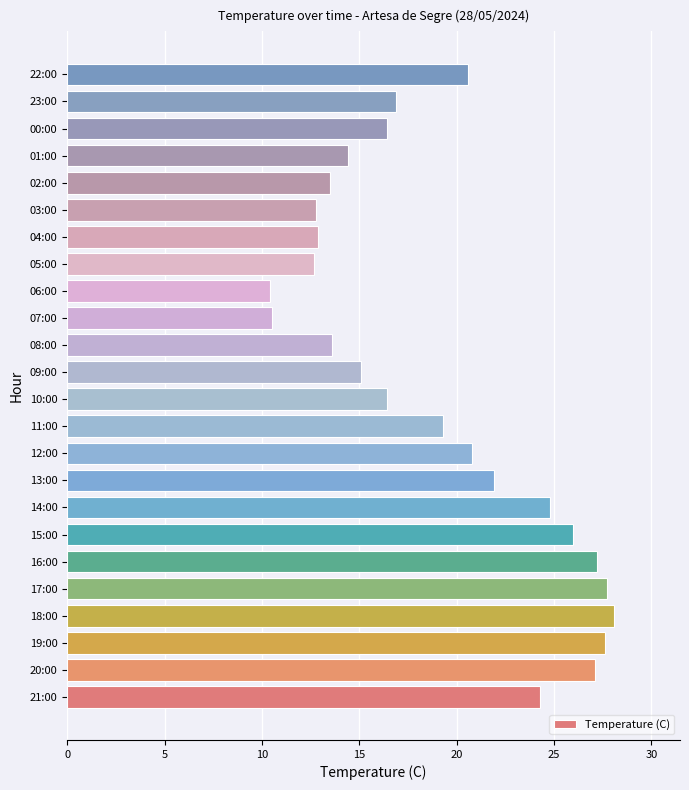

What is the average value?

19.2